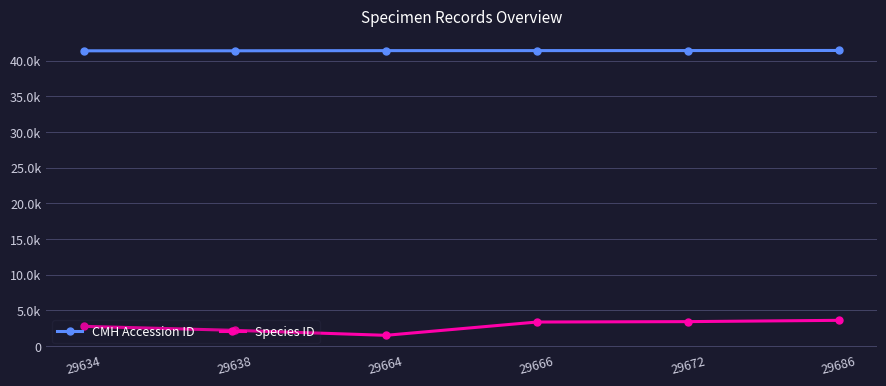

What are all the series names shown in the legend?

CMH Accession ID, Species ID